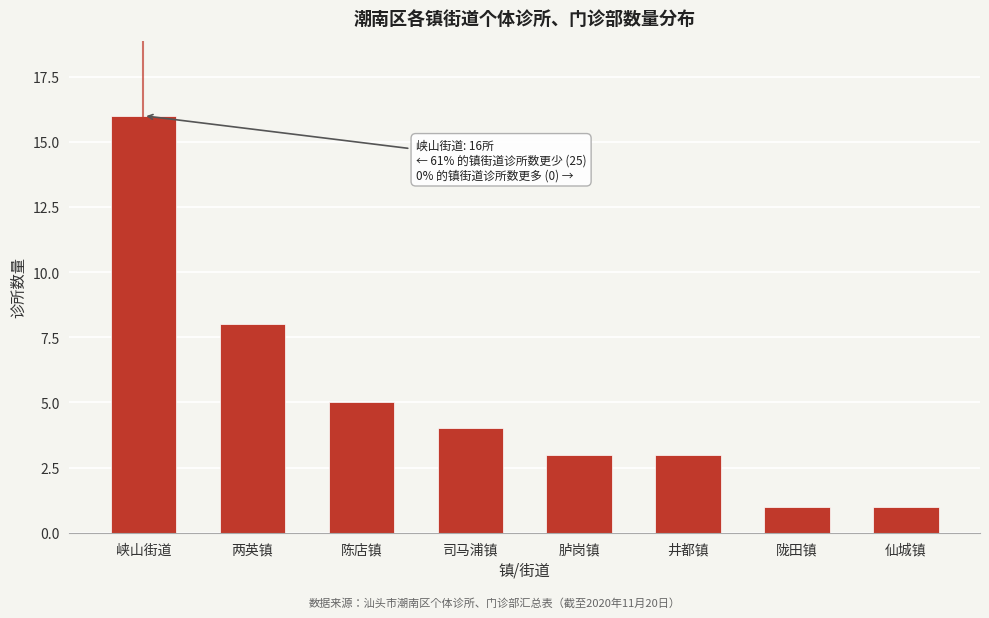

Reading right to left, what are all the values shown in this chart?

1	1	3	3	4	5	8	16